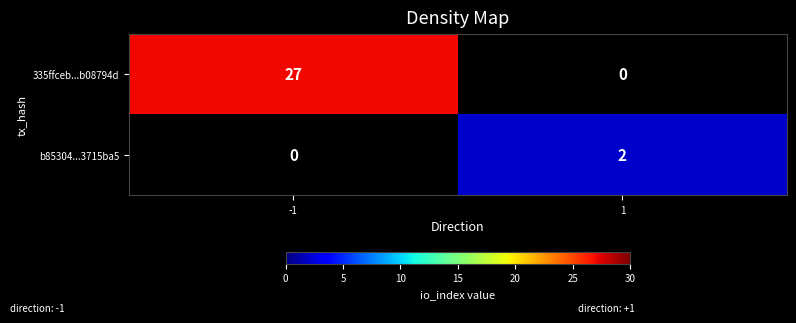

At which category is the sum across all series the highest?

-1